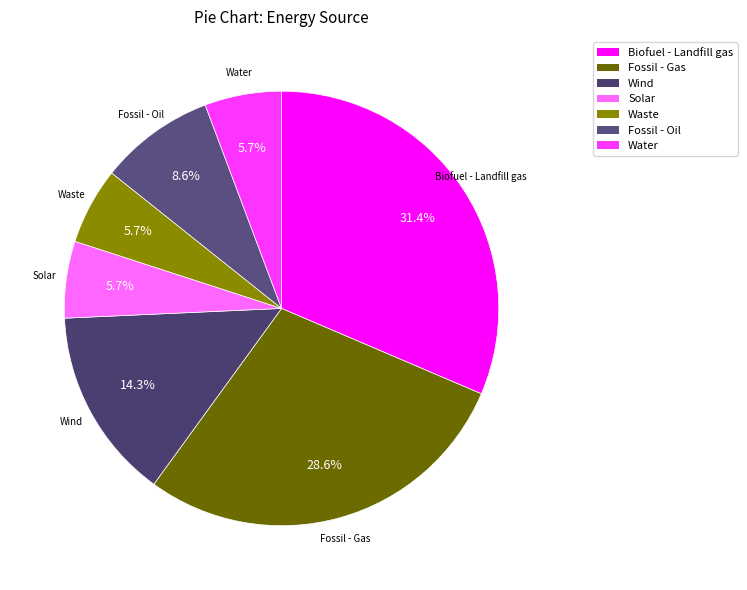

What is the ratio of the value at Fossil - Oil to the value at Solar?

1.5